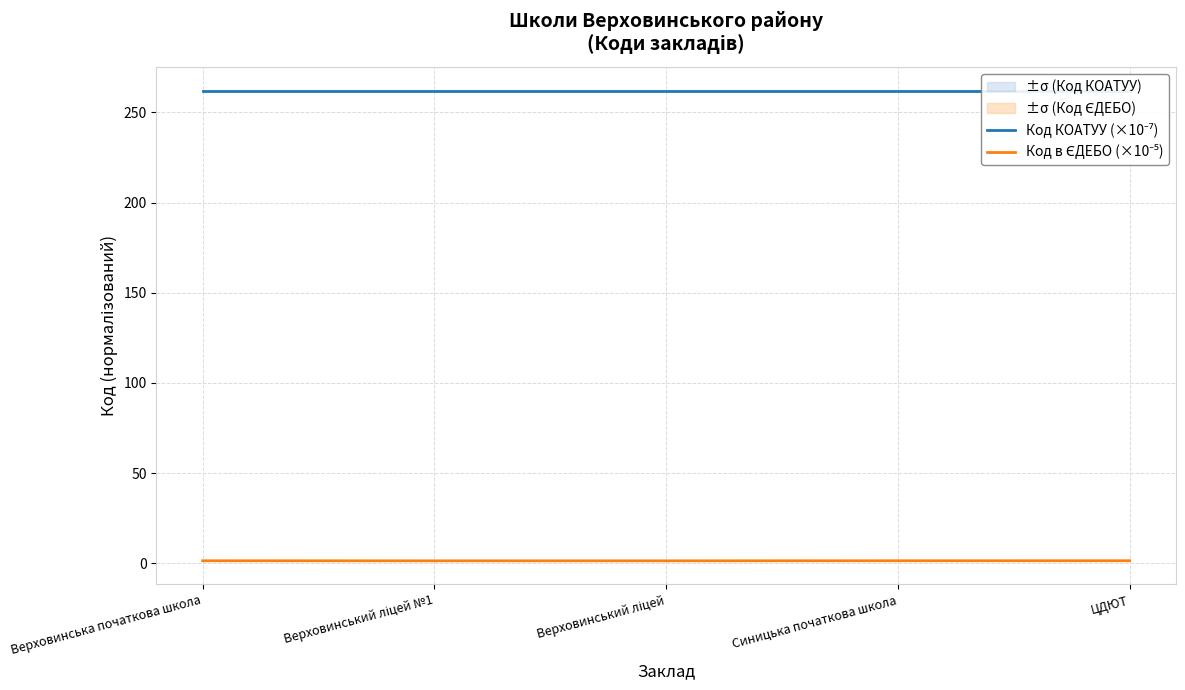

True or false: Код КОАТУУ (×10⁻⁷) has more than 2 points higher than both neighbors.

False